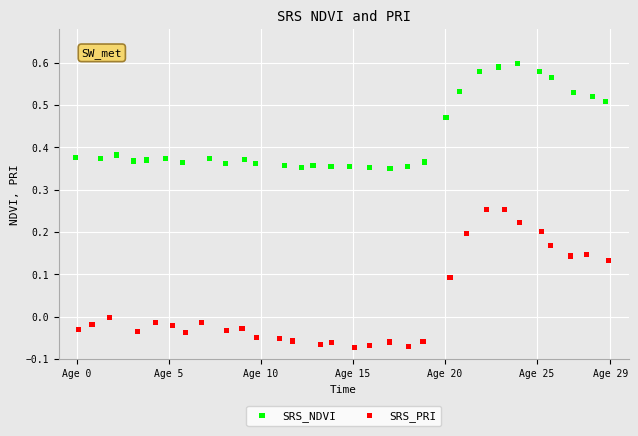

What are all the series names shown in the legend?

SRS_NDVI, SRS_PRI